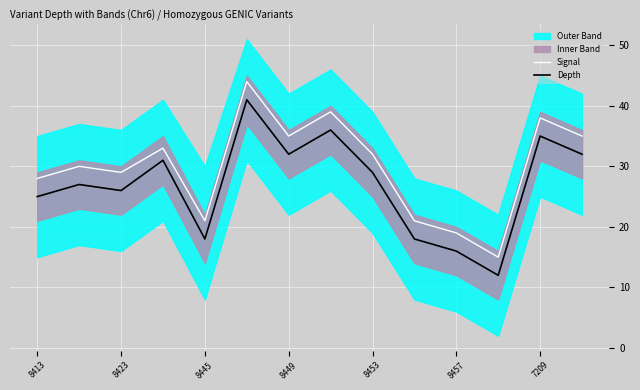

Reading right to left, transcribe all the data shown in this chart.

Signal: 35	38	15	19	21	32	39	35	44	21	33	29	30	28
Depth: 32	35	12	16	18	29	36	32	41	18	31	26	27	25